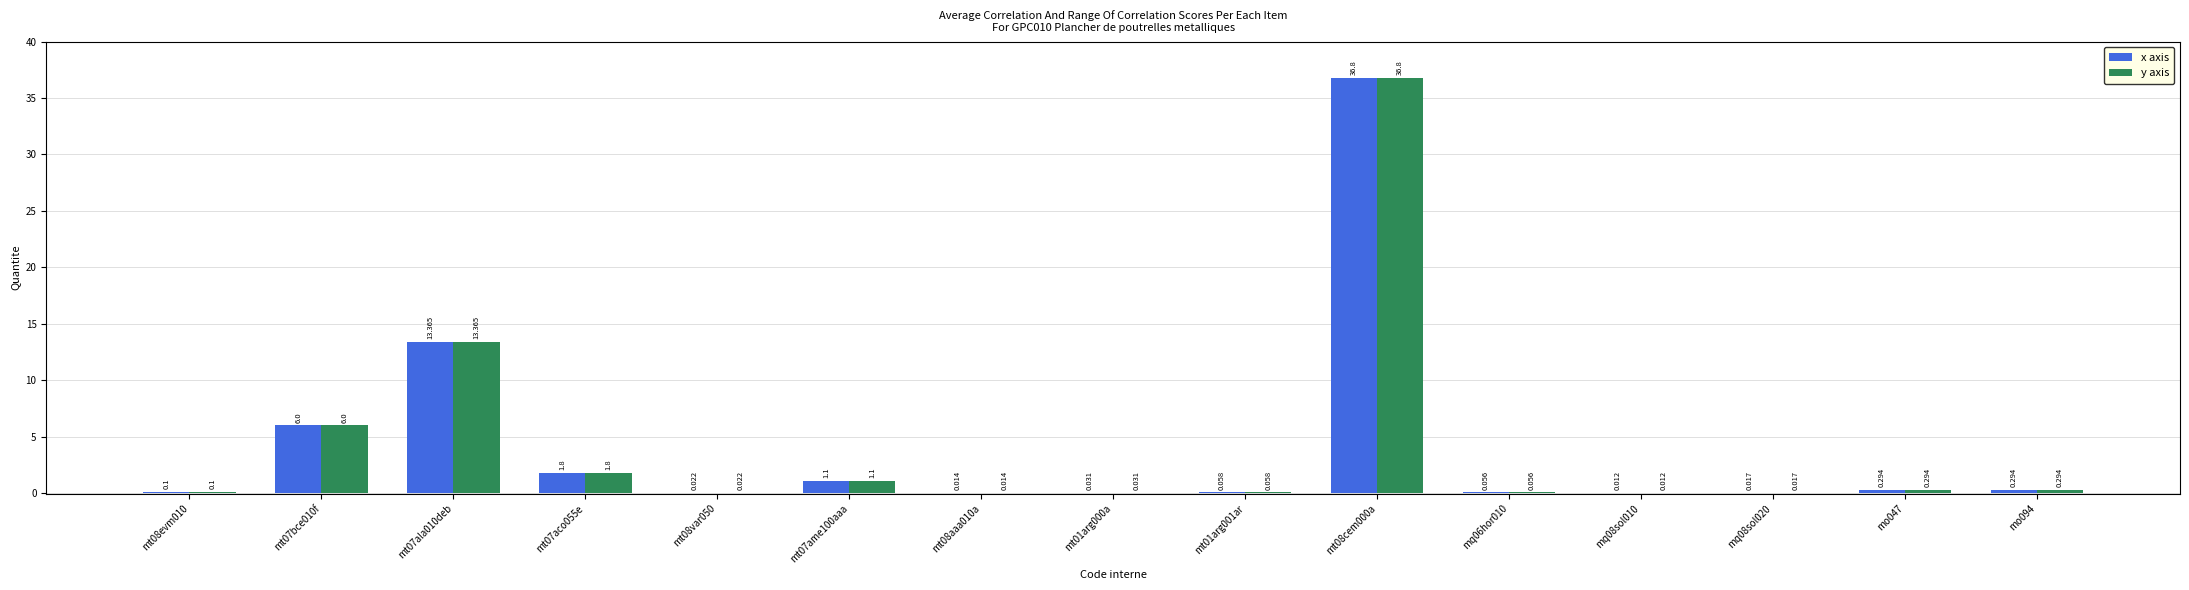

Is the value of y axis at mt07ala010deb greater than the value of x axis at mt08var050?

Yes